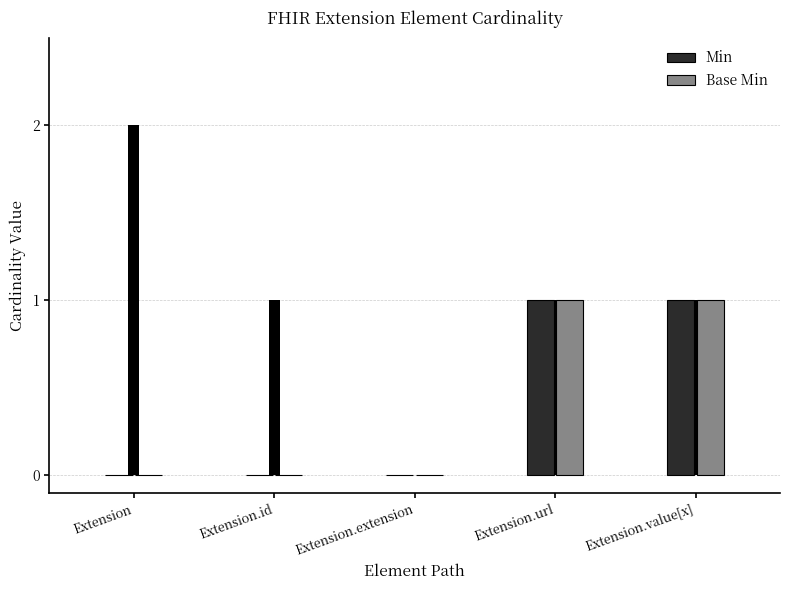

Are the bars horizontal?

No